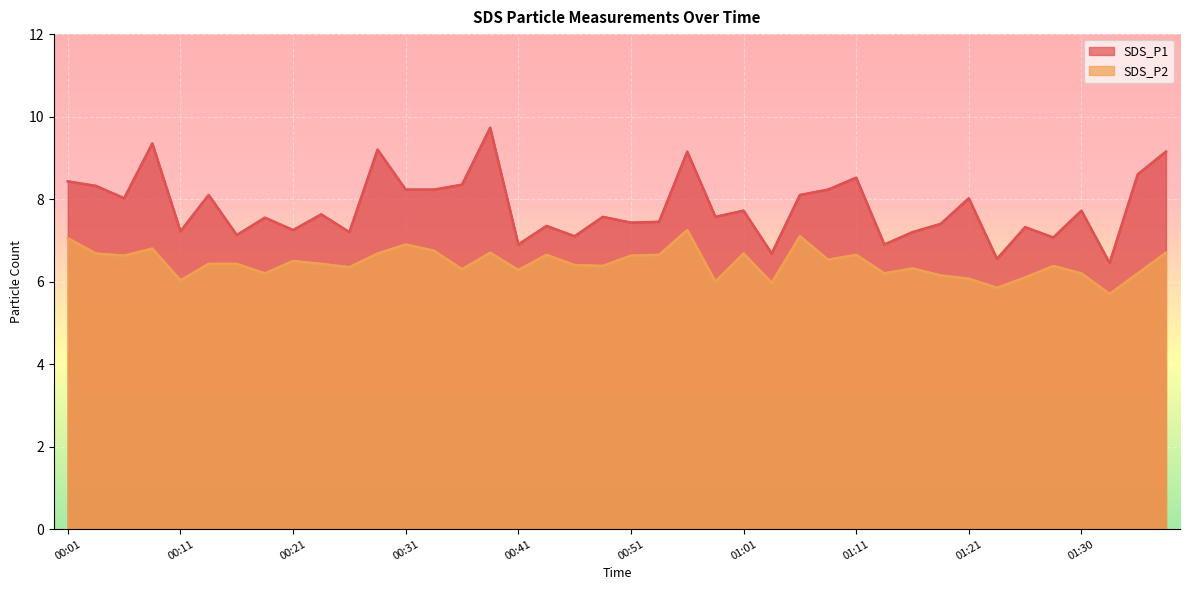

What is the difference between the SDS_P1 values at 00:09 and 01:23?

2.8